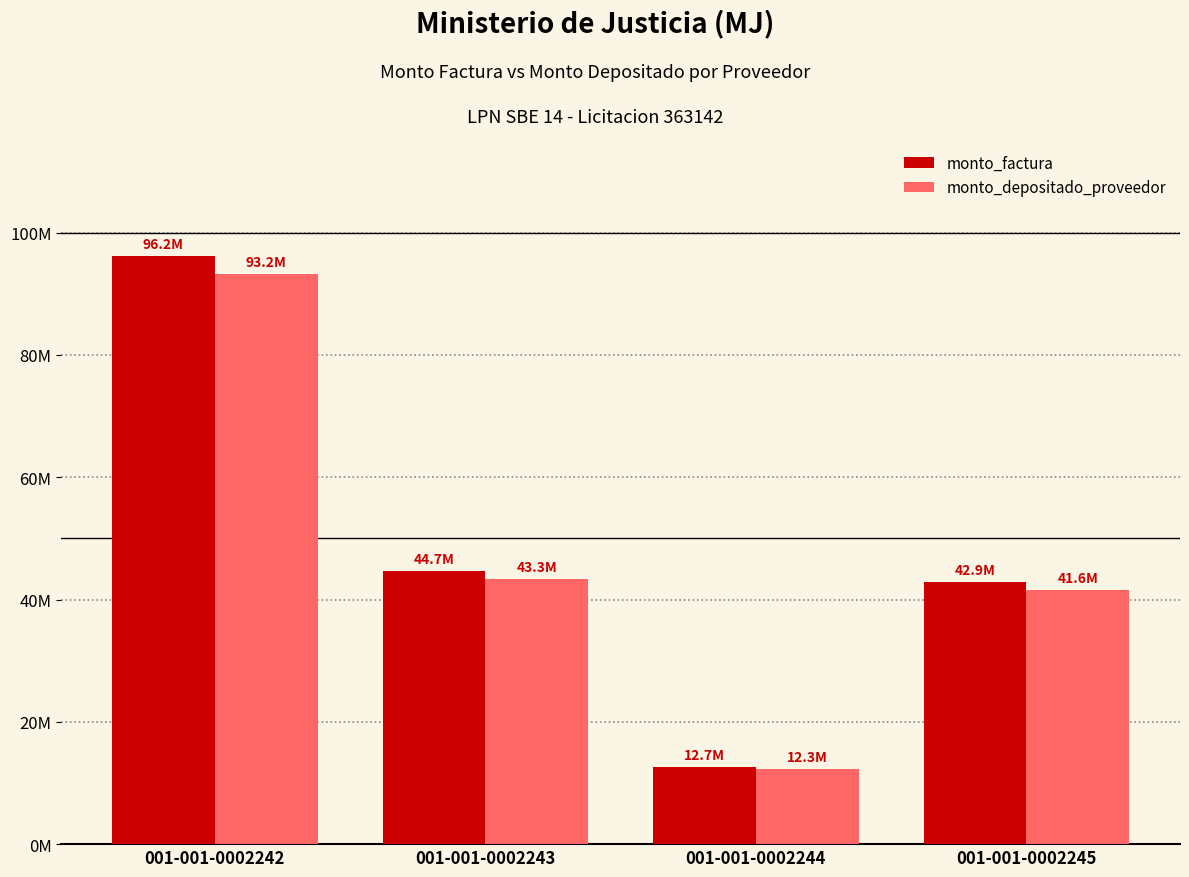

At how many categories does at least one series exceed 54698558?

1